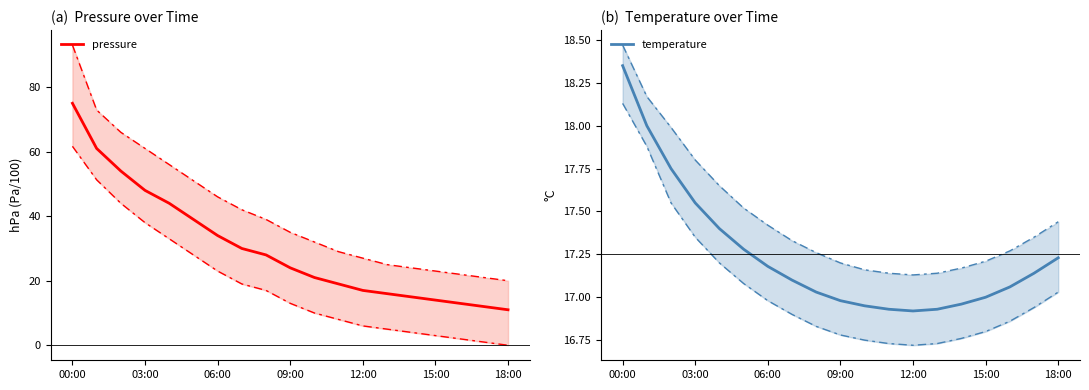

What is the difference between the maximum and second lowest values in the pressure series?

63